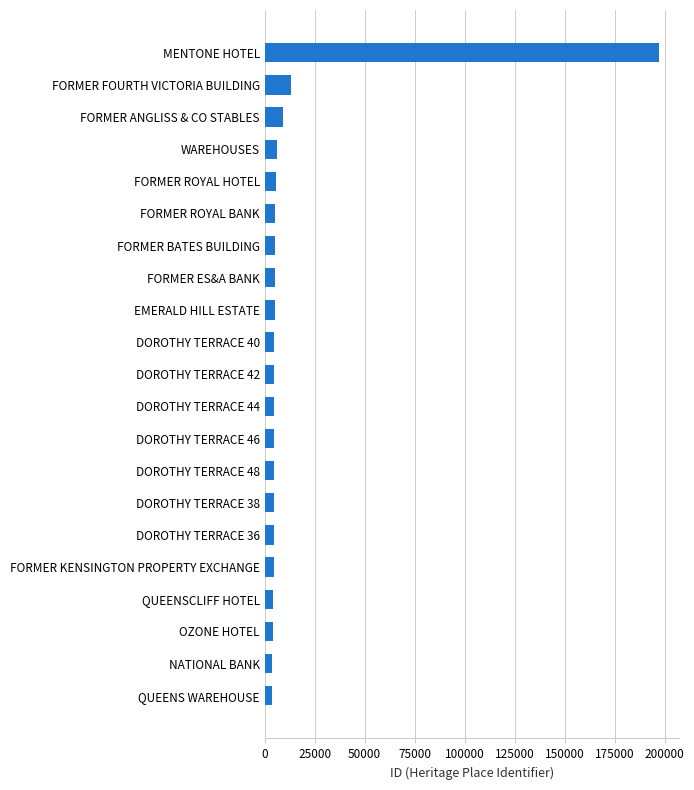

The chart shows a value of 276079 at MENTONE HOTEL. True or false?

False